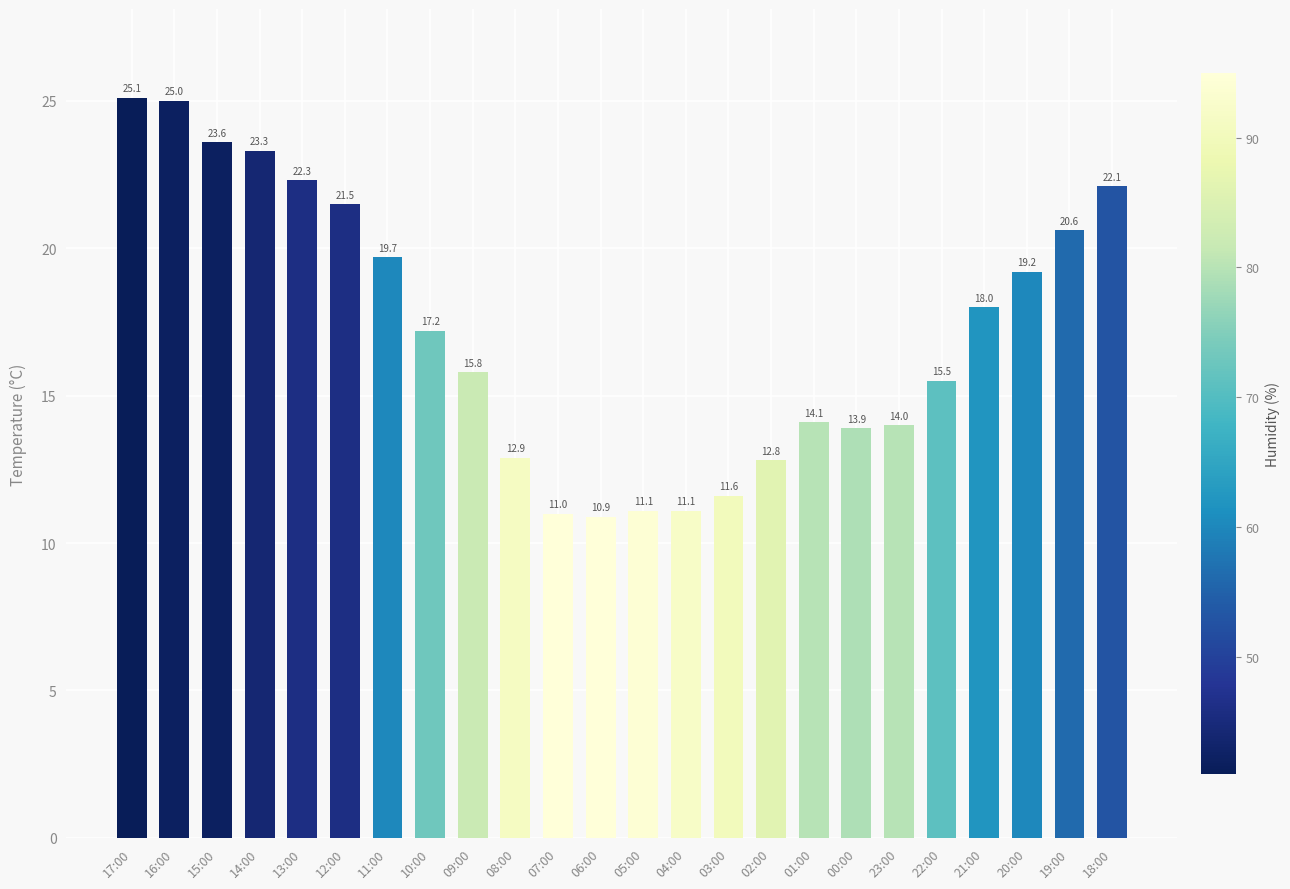

Which label corresponds to the smallest value in the chart?

06:00